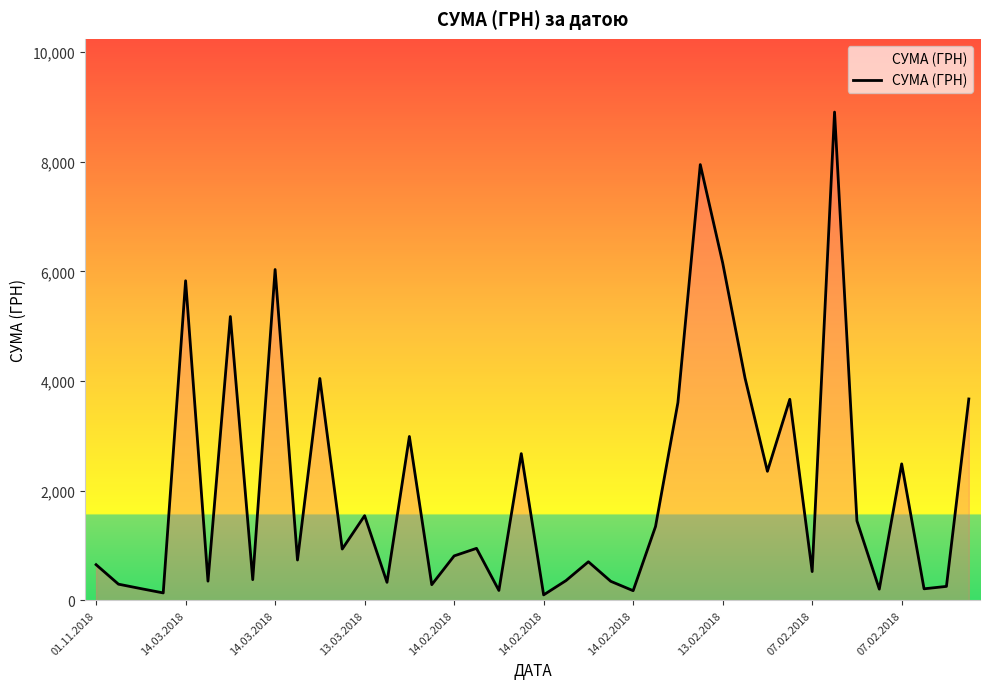

What is the difference between the second highest and second lowest values?

7811.0